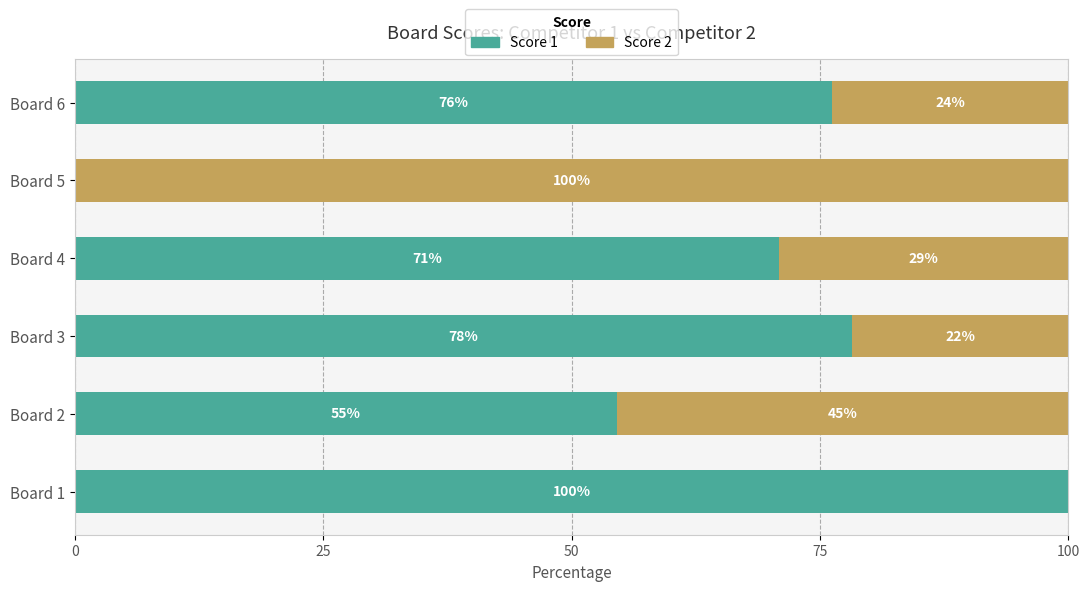

What is the total value across all series at Board 2?

100.0